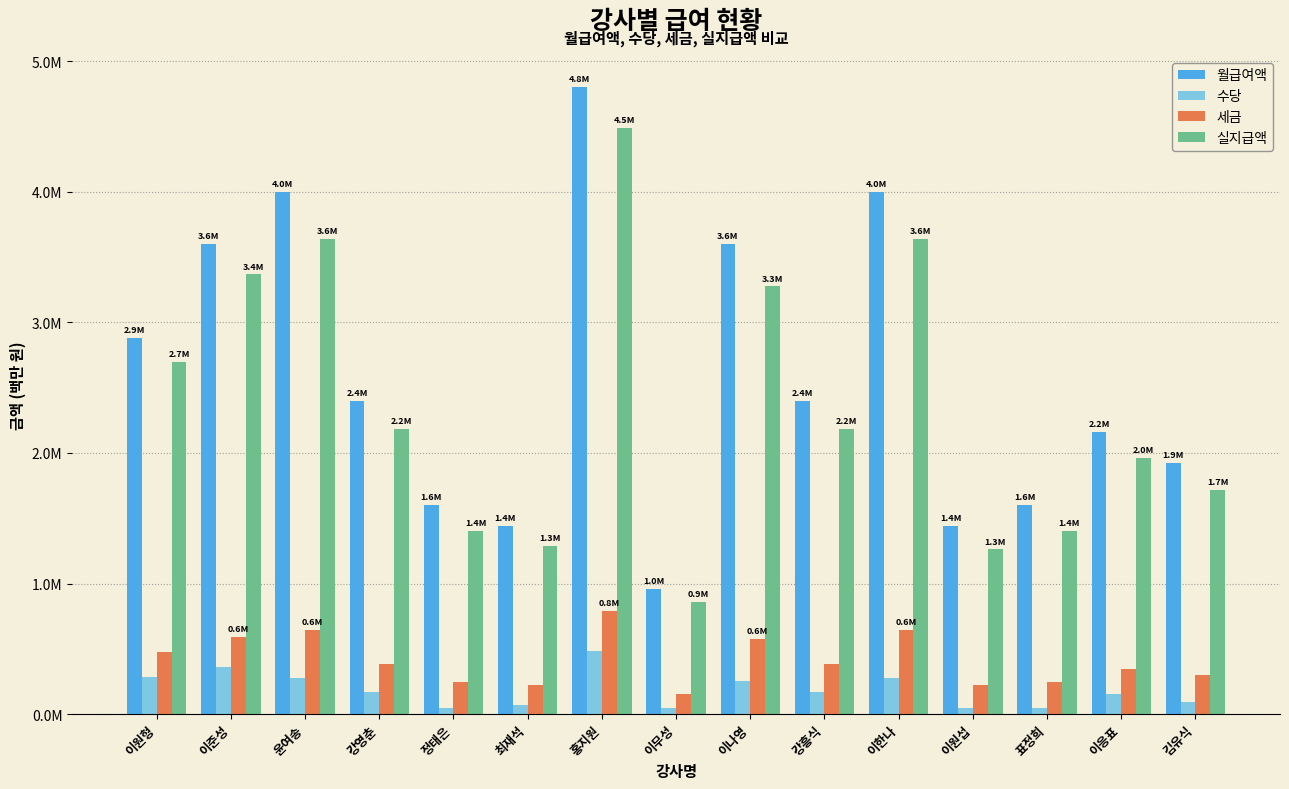

Is it true that 수당 equals 0.3 at 이한나?

True